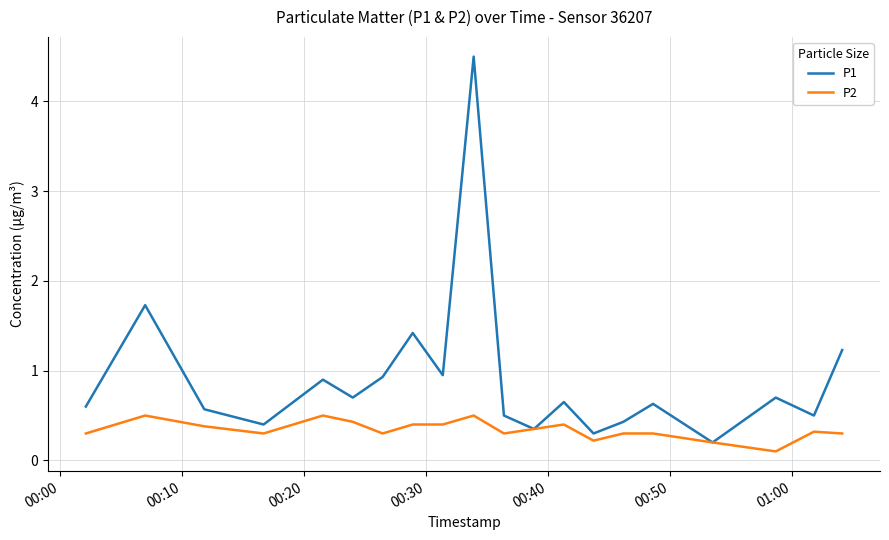

What are all the series names shown in the legend?

P1, P2